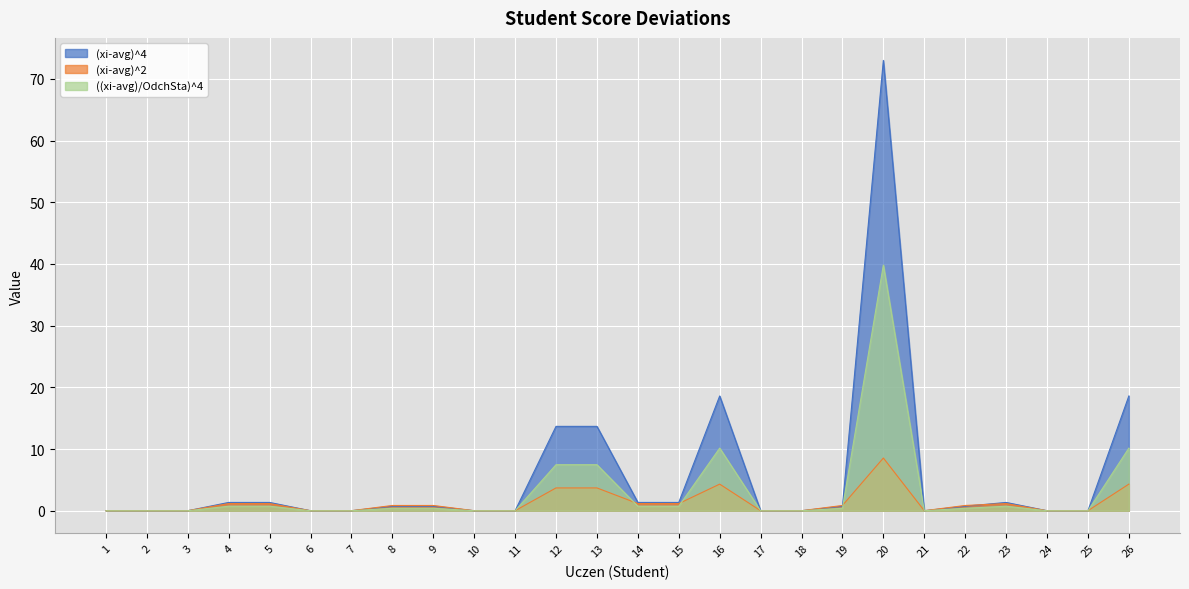

True or false: ((xi-avg)/OdchSta)^4 and (xi-avg)^4 cross at least once.

False